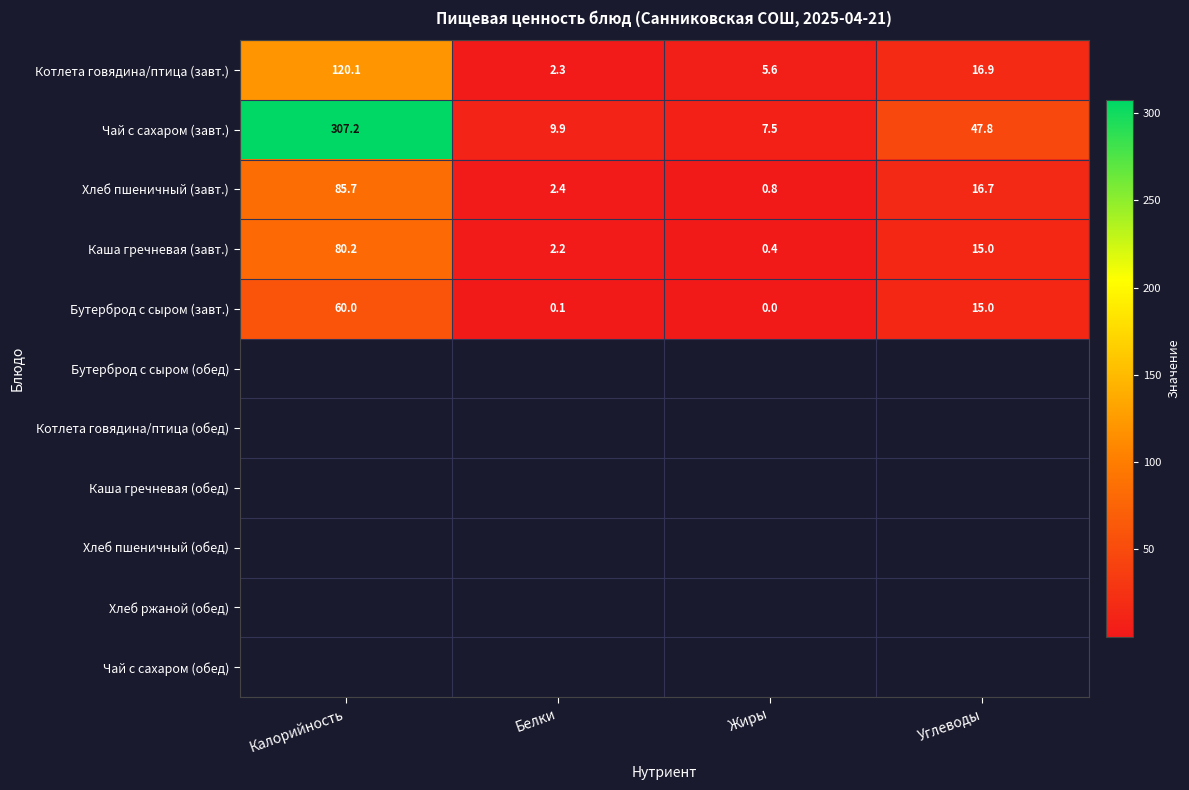

Which label corresponds to the largest value in the chart?

Калорийность